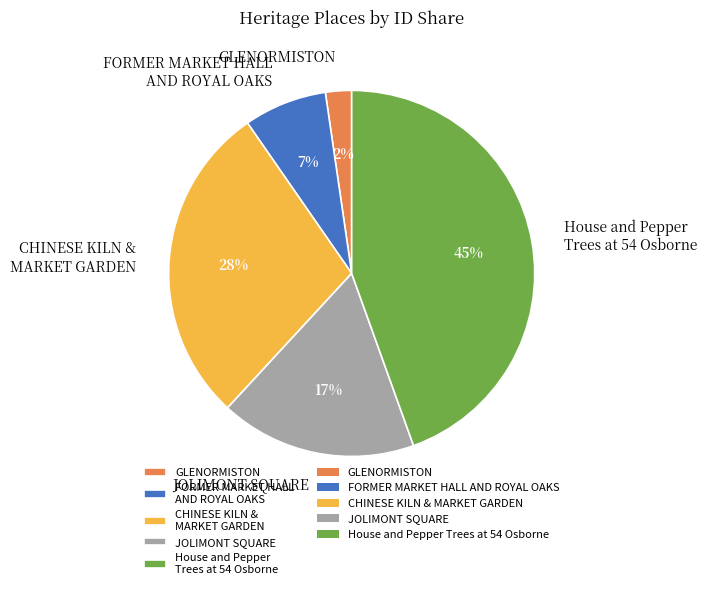

How many slices are in this pie chart?

5